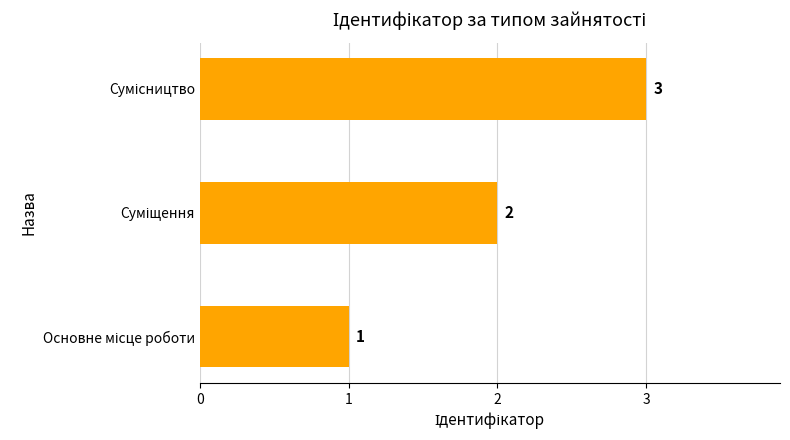

What is the greatest value displayed?

3